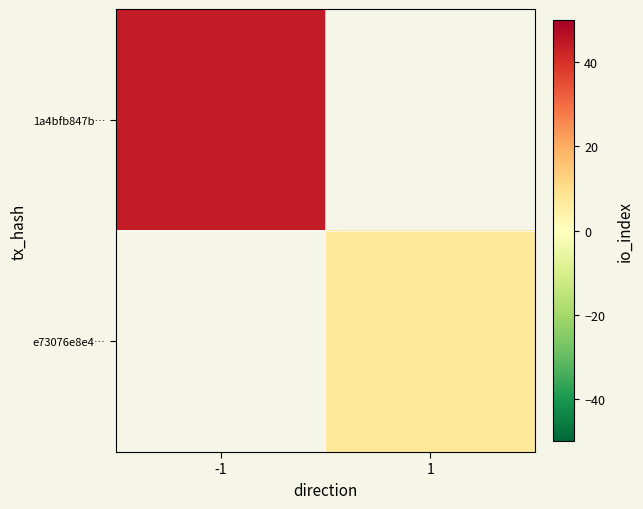

How many positive values does the e73076e8e4… series have?

1